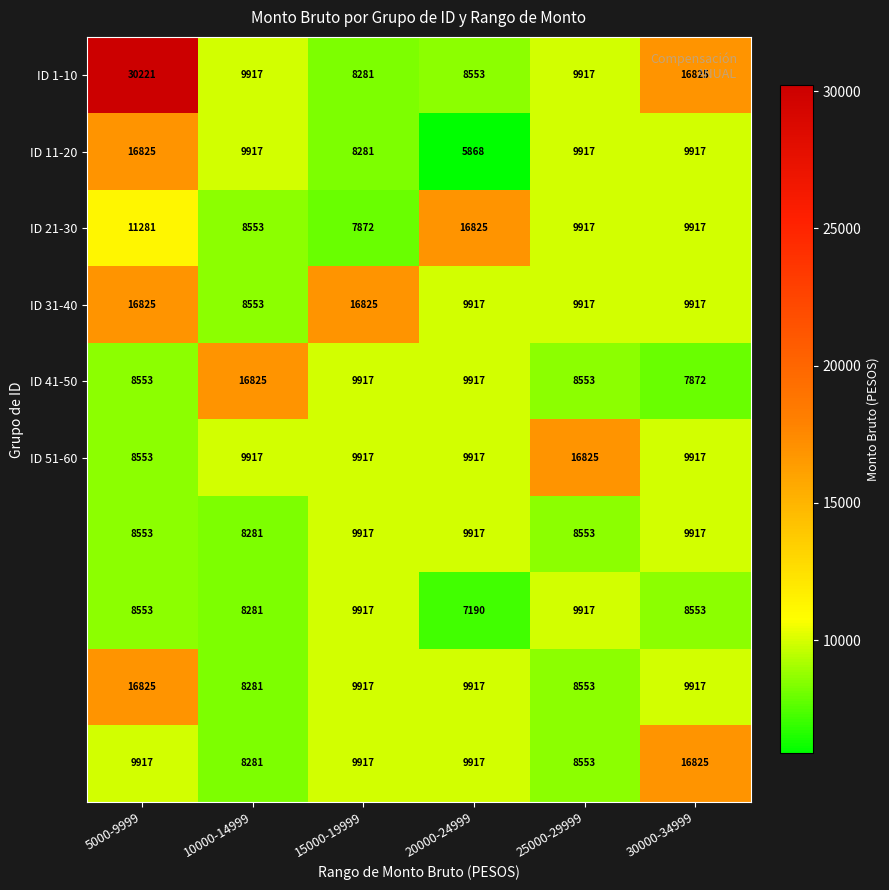

What is the difference between the highest and lowest values at 5000-9999?

21668